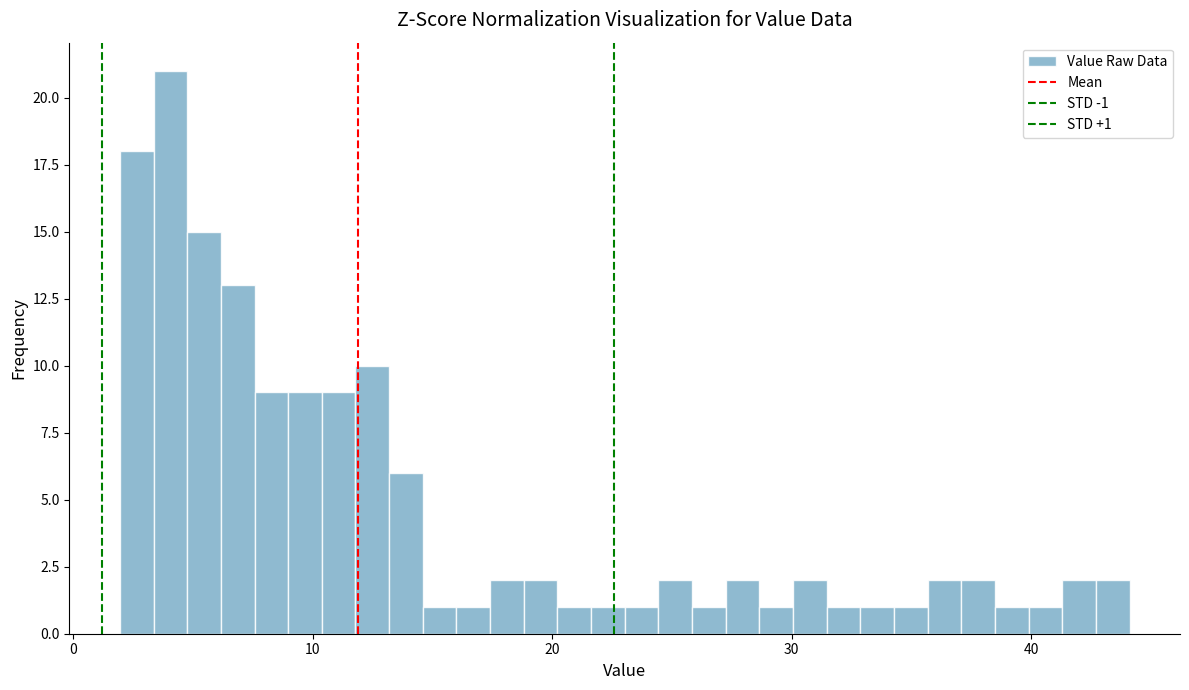

Read against the x-axis, roughly where is the centre of the tallest bar?

4